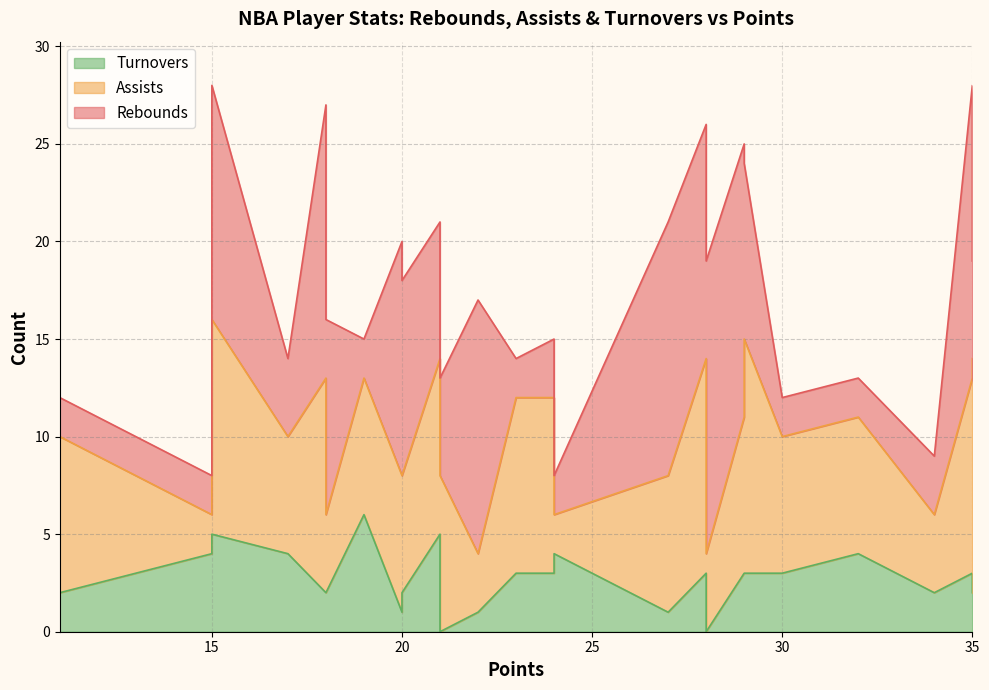

What is the difference between the Turnovers values at 2 and 8?

1